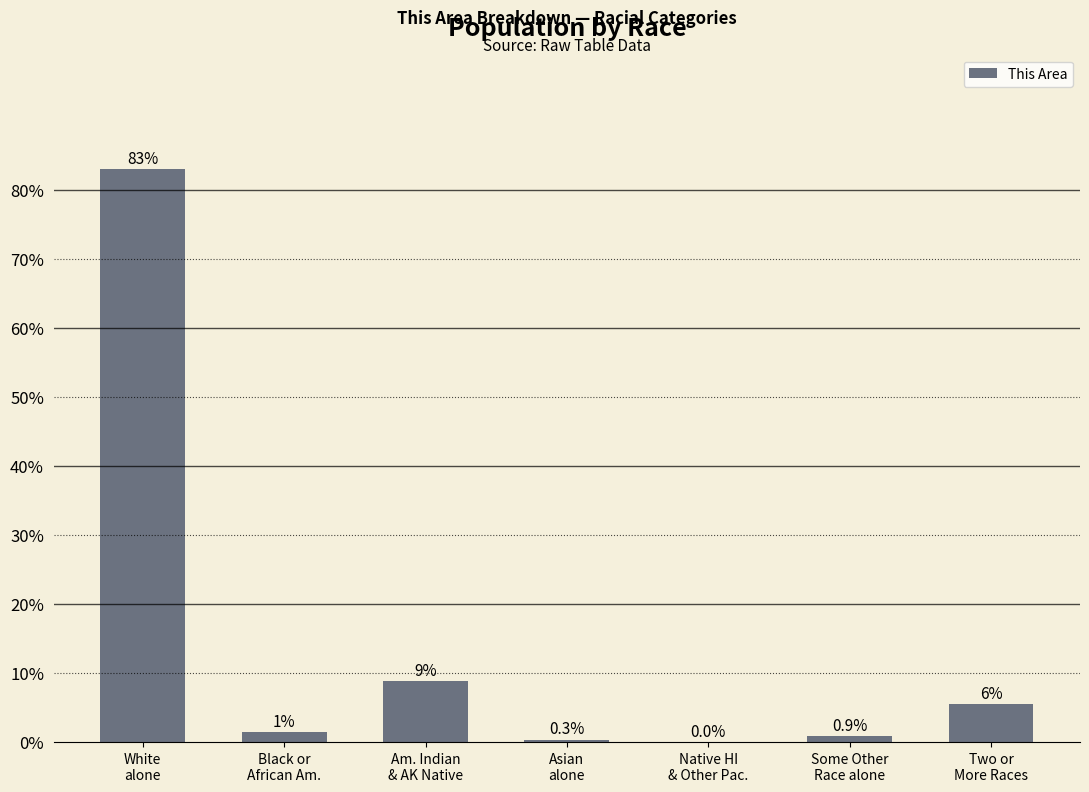

What is the maximum value shown in the chart?

83.0